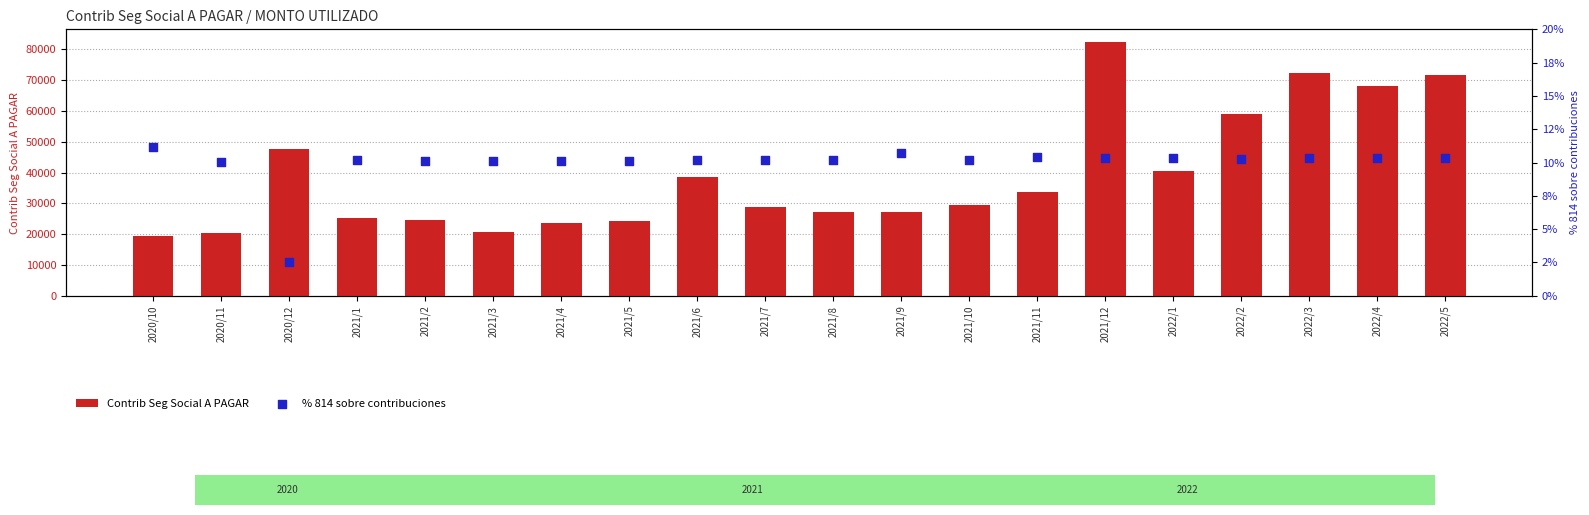

What is the total value across all series at 2021/10?

29384.4